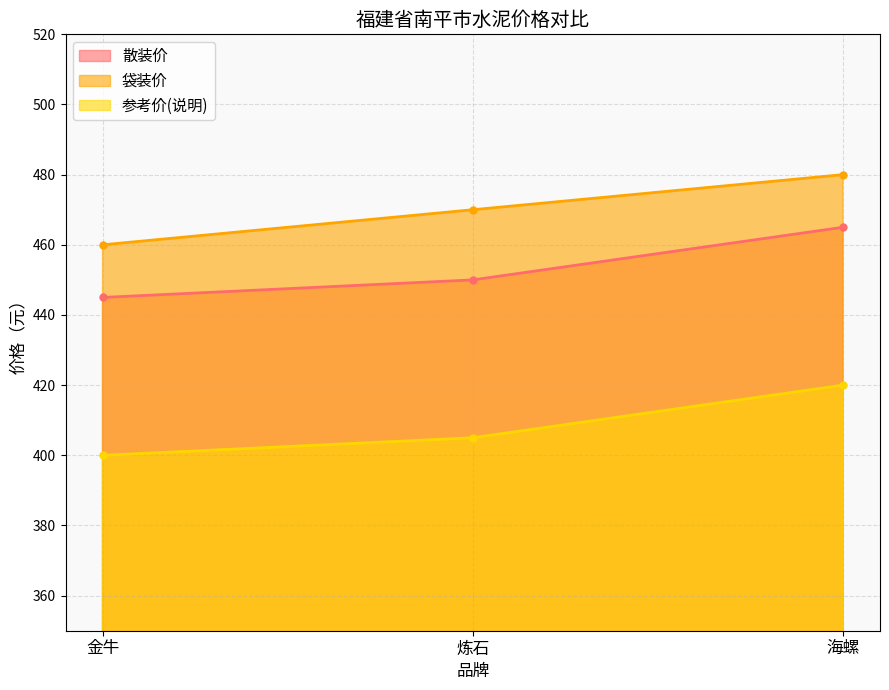

Is it true that 参考价(说明) equals 420 at 海螺?

True